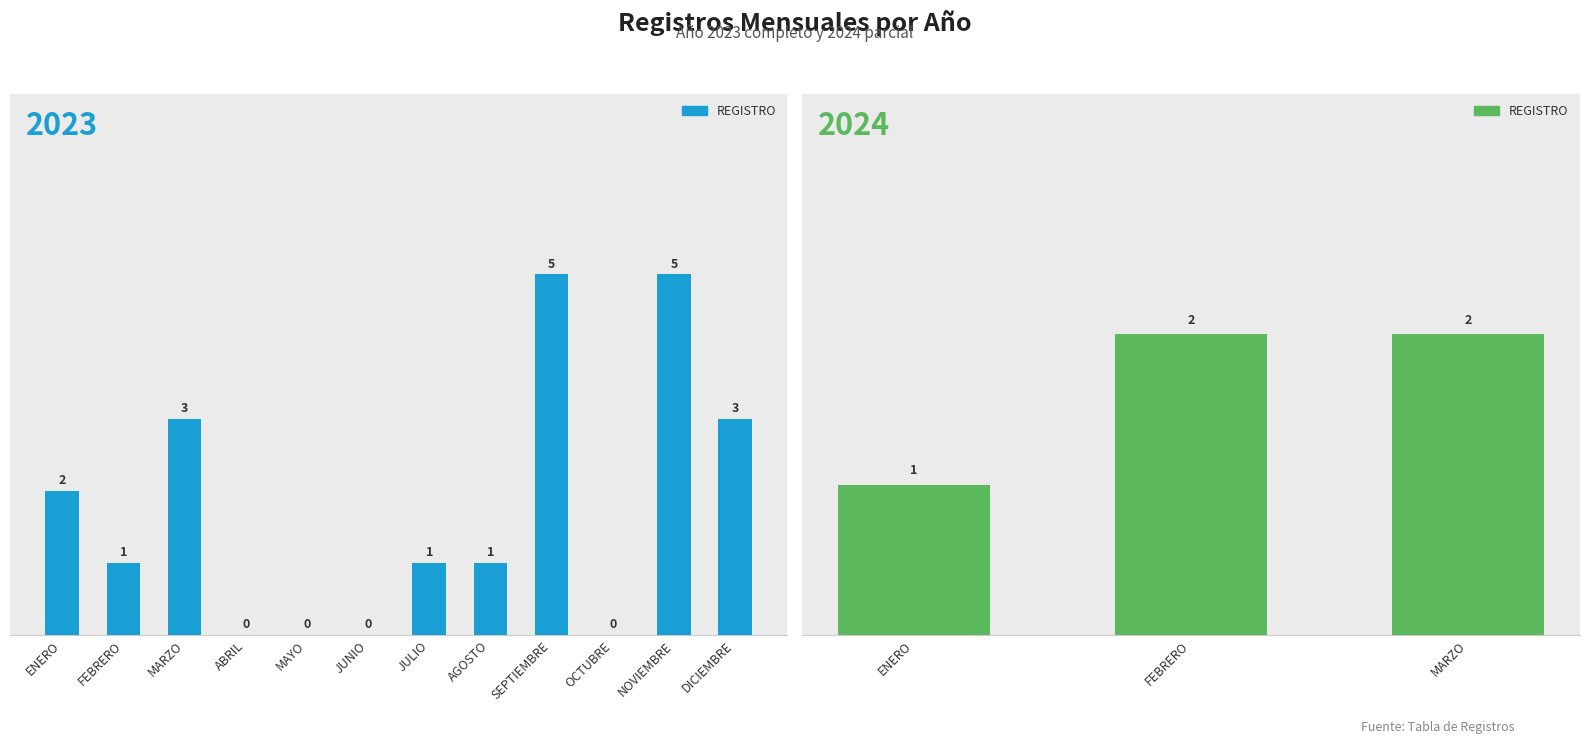

Count the number of data series in this chart.

1